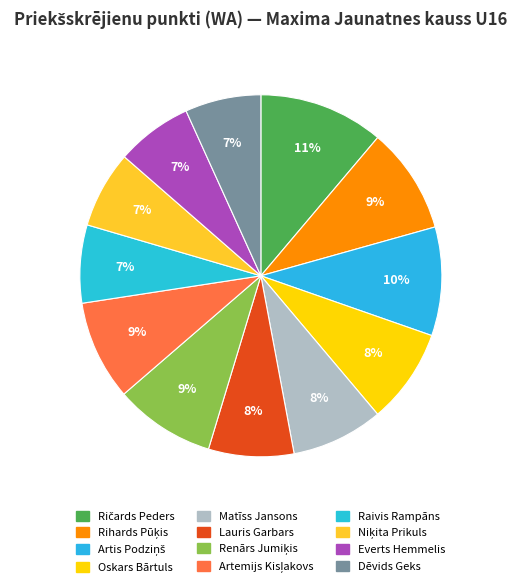

To the nearest percent, what is the combined percentage of Raivis Rampāns and Niķita Prikuls?

14%